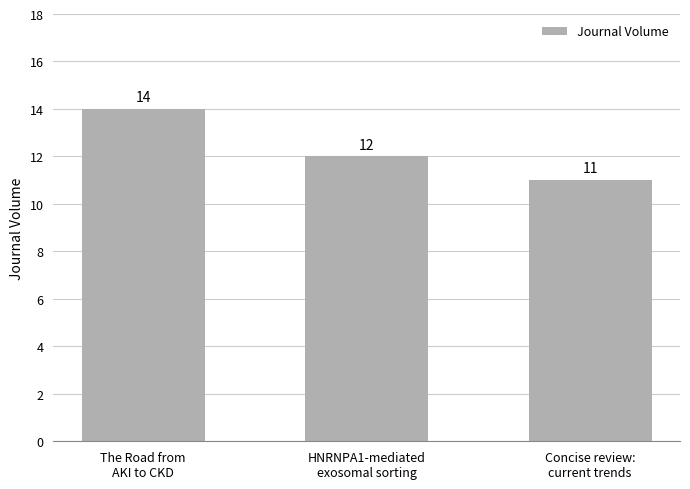

Is it true that the value at Concise review:
current trends is 11?

True